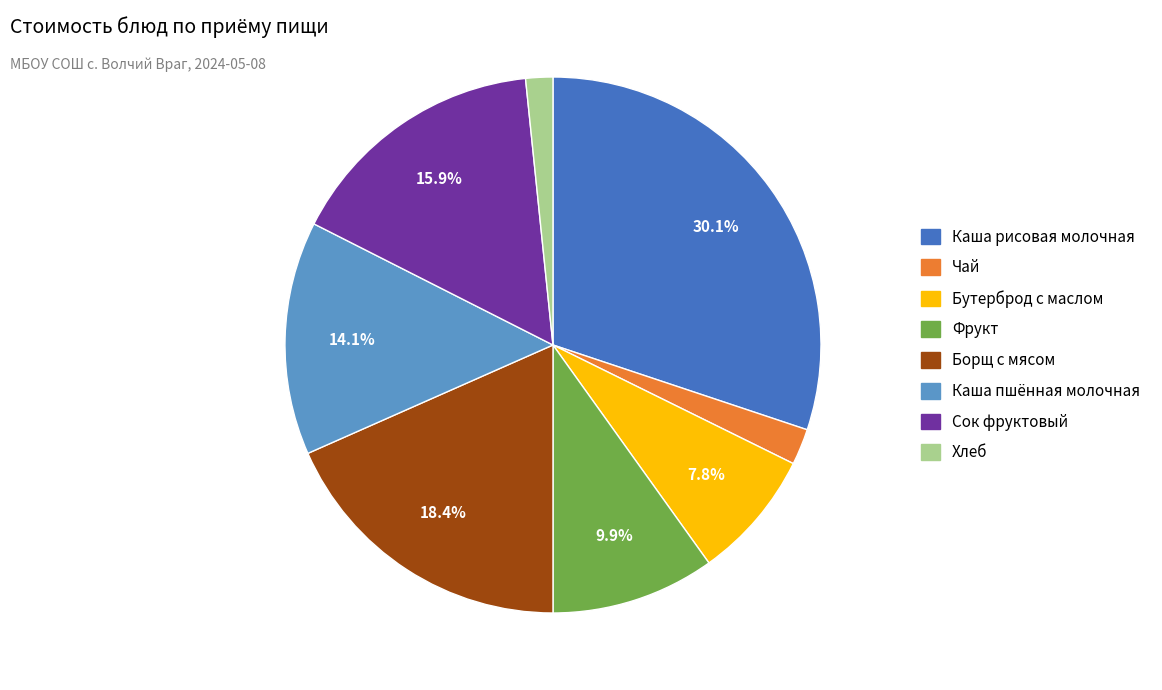

Does Борщ с мясом represent more than half of the total?

No